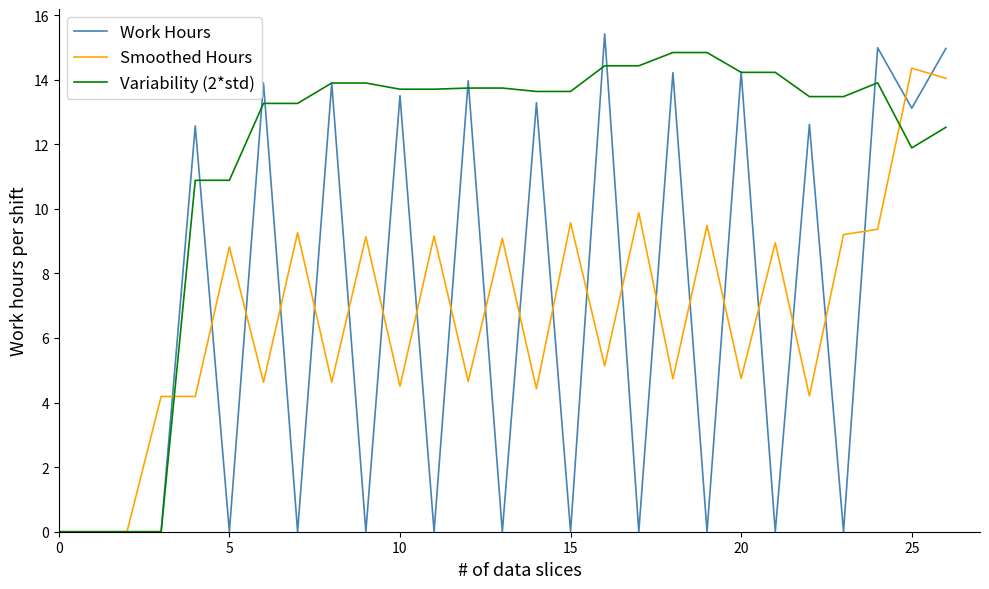

True or false: Work Hours has more than 2 interior local peaks.

True